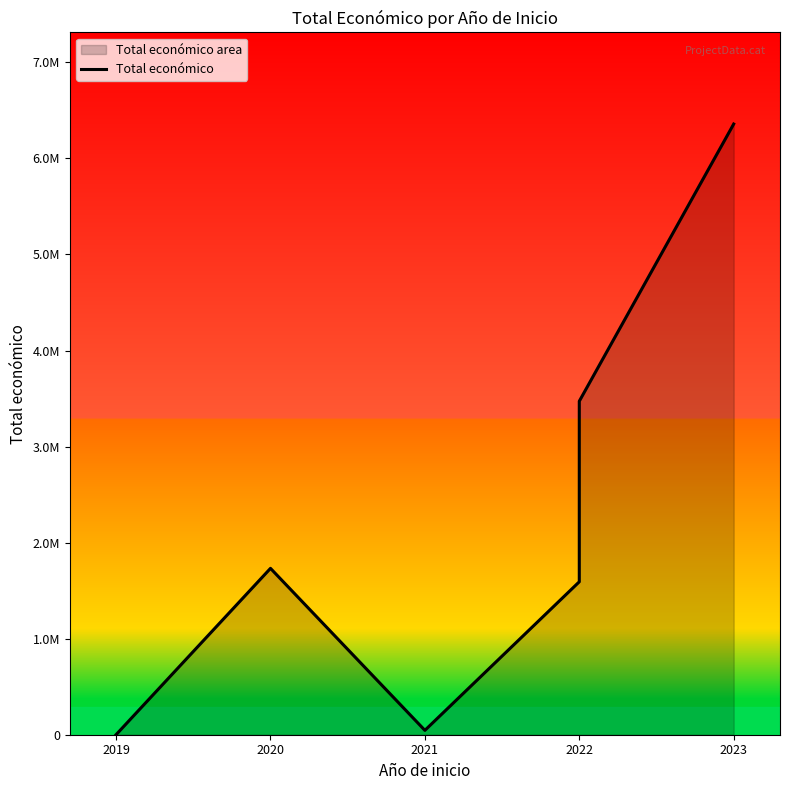

How many lines are shown in the chart?

1